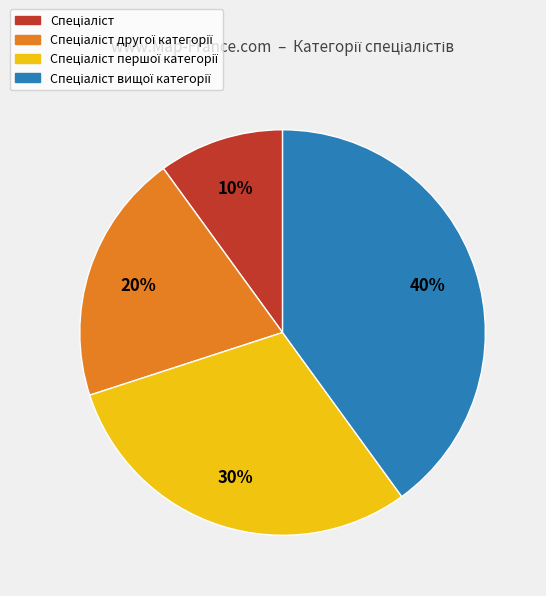

Does any single category account for the majority?

No